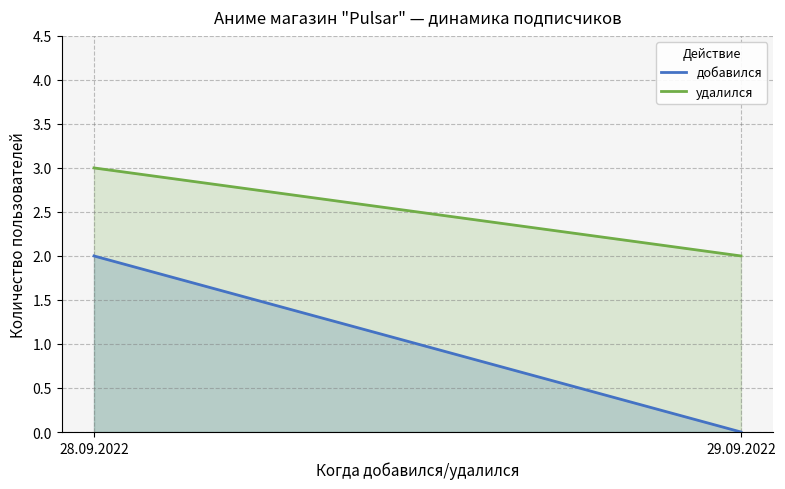

Which series changed the most between 28.09.2022 and 29.09.2022?

добавился